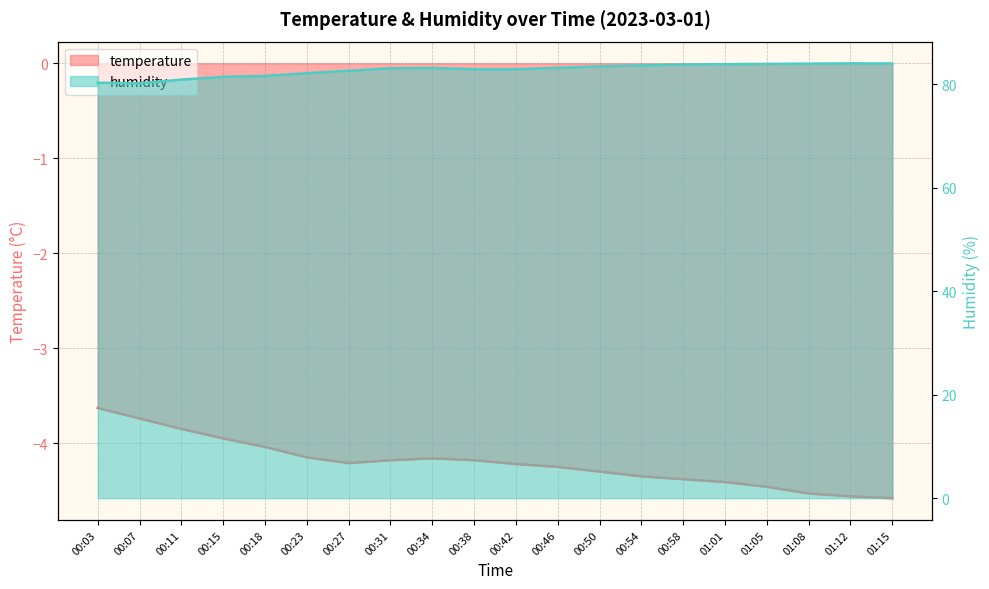

Which series has the widest spread of values?

humidity